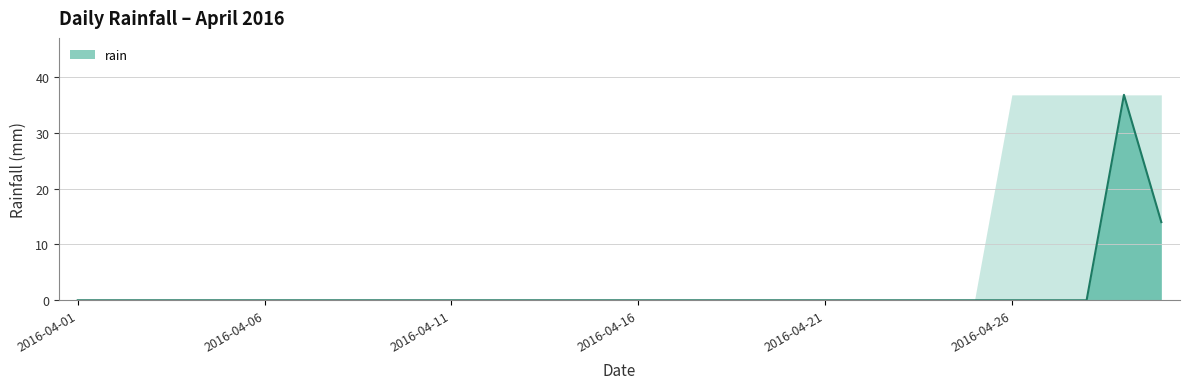

What is the maximum value shown in the chart?

36.8